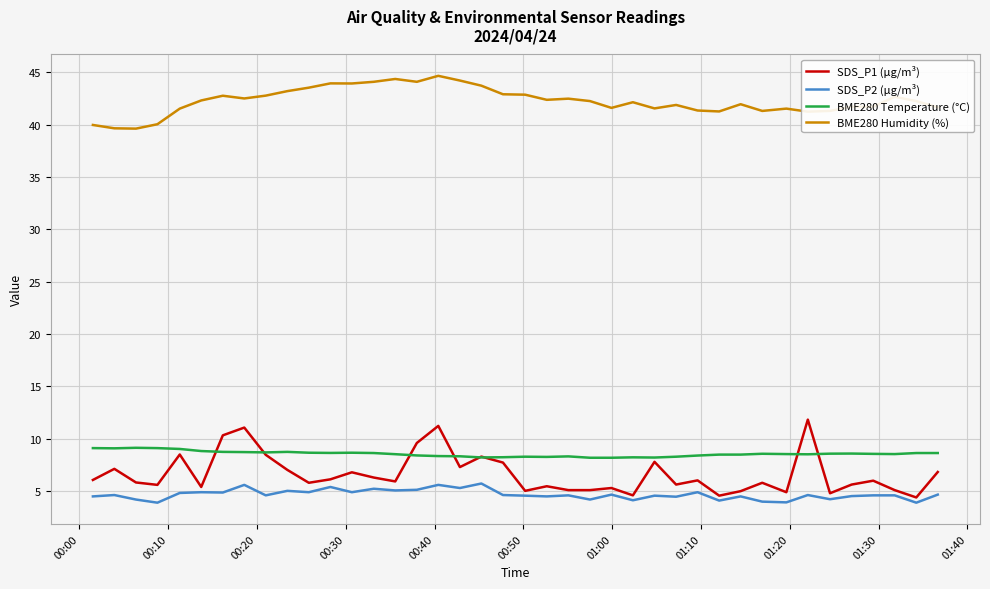

True or false: BME280 Temperature (°C) and SDS_P2 (µg/m³) cross at least once.

False